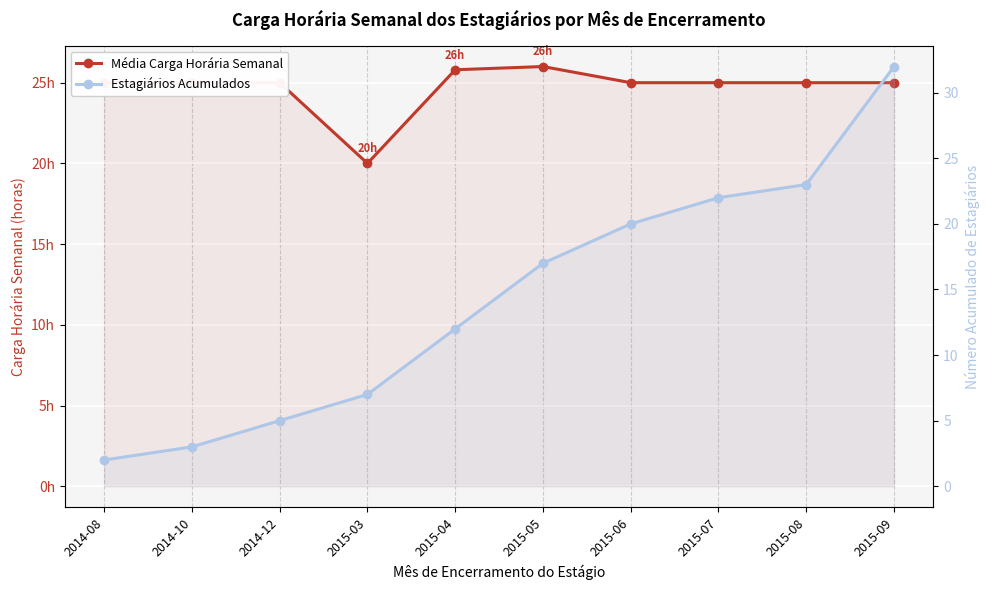

Which series changed the most between 2015-08 and 2015-09?

Estagiários Acumulados